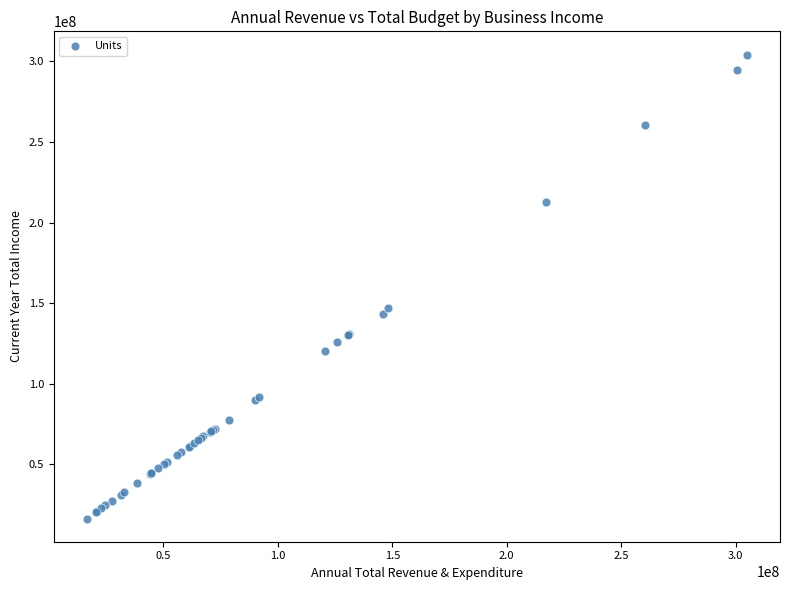

What Y value in the scatter plot is closest to 160328738?

147254235.8